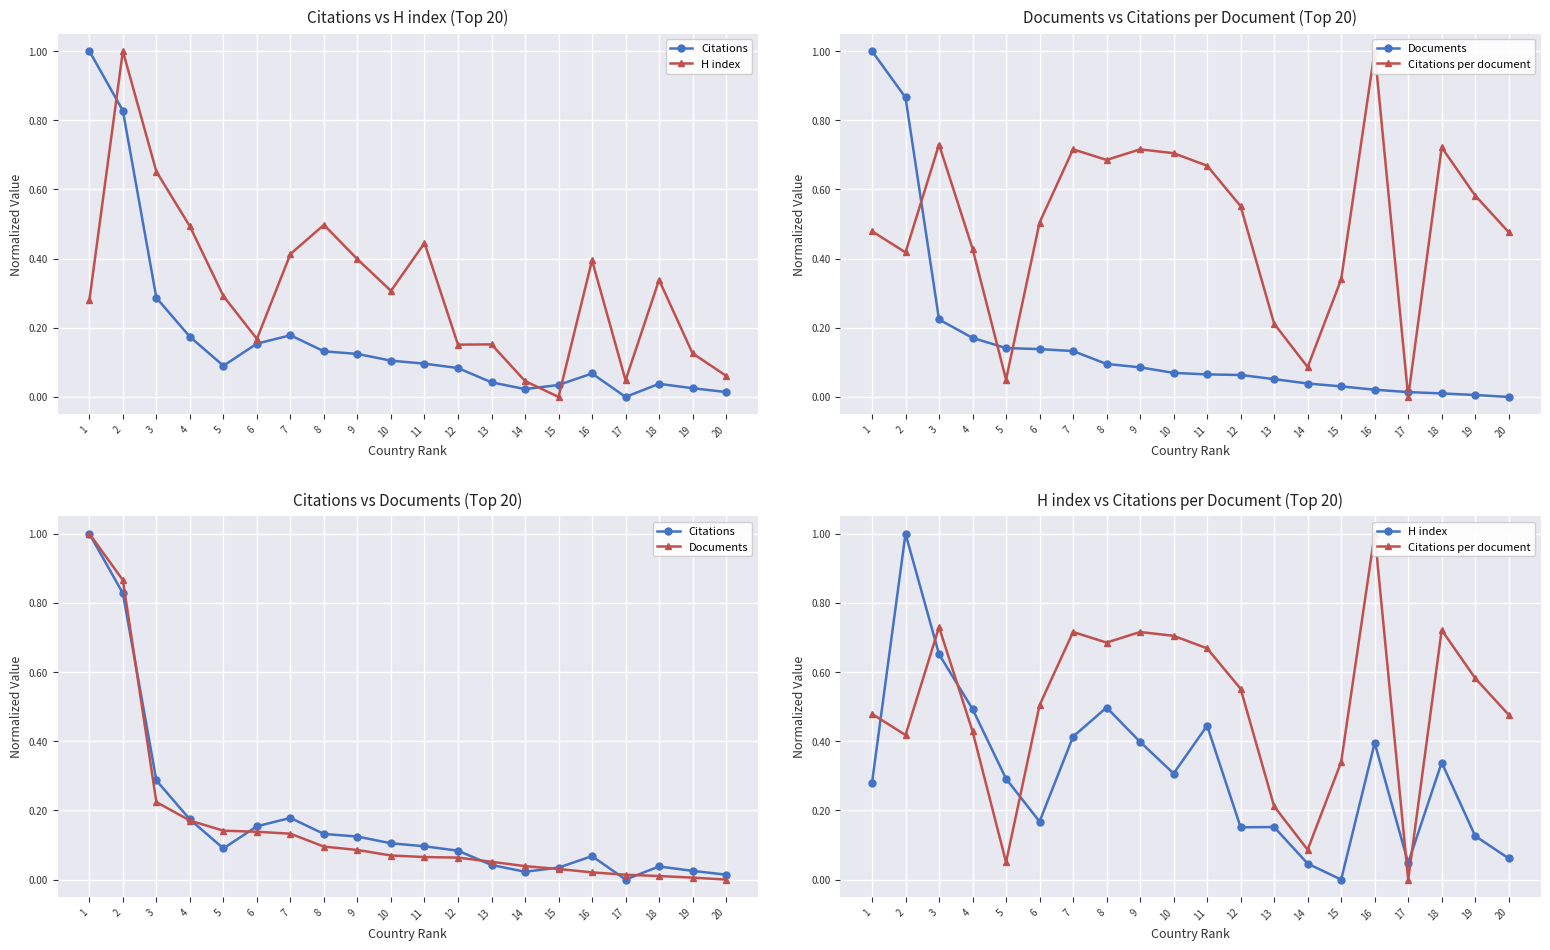

True or false: H index and Citations cross at least once.

True